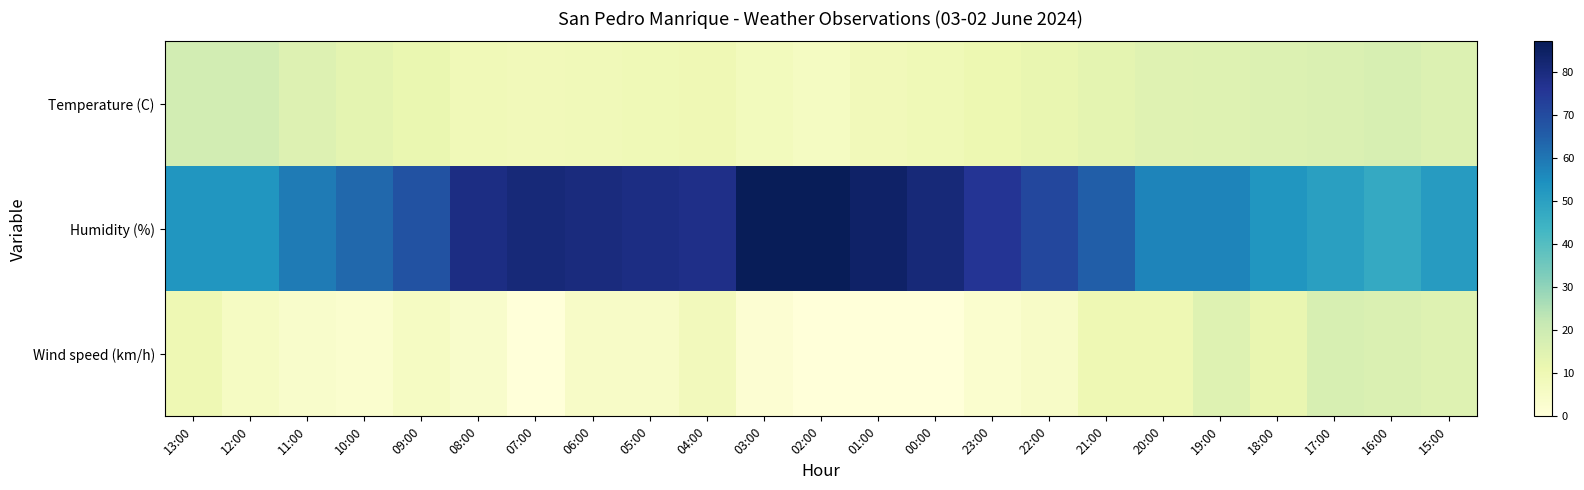

Reading left to right, list all the values displayed in this chart.

Temperature (C): 13:00=18.5	12:00=18.6	11:00=15.5	10:00=13.3	09:00=11.6	08:00=9.0	07:00=8.2	06:00=8.8	05:00=9.4	04:00=9.8	03:00=7.5	02:00=6.4	01:00=8.2	00:00=9.2	23:00=10.6	22:00=11.9	21:00=13.3	20:00=14.8	19:00=15.2	18:00=15.8	17:00=16.0	16:00=17.0	15:00=15.7
Humidity (%): 13:00=53.0	12:00=53.0	11:00=59.0	10:00=63.0	09:00=68.0	08:00=79.0	07:00=81.0	06:00=80.0	05:00=79.0	04:00=78.0	03:00=87.0	02:00=87.0	01:00=84.0	00:00=81.0	23:00=76.0	22:00=71.0	21:00=65.0	20:00=57.0	19:00=57.0	18:00=53.0	17:00=50.0	16:00=47.0	15:00=51.0
Wind speed (km/h): 13:00=10.0	12:00=6.0	11:00=4.0	10:00=3.0	09:00=6.0	08:00=4.0	07:00=0.0	06:00=5.0	05:00=5.0	04:00=8.0	03:00=2.0	02:00=0.0	01:00=0.0	00:00=0.0	23:00=3.0	22:00=5.0	21:00=10.0	20:00=10.0	19:00=15.0	18:00=12.0	17:00=17.0	16:00=16.0	15:00=15.0